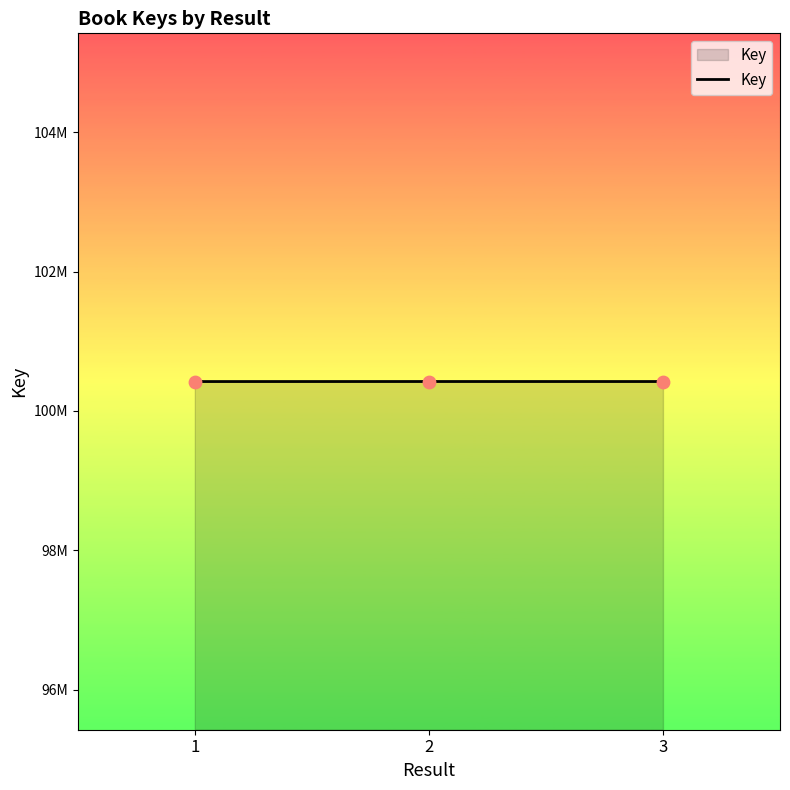

Which has a higher value, 1 or 3?

3